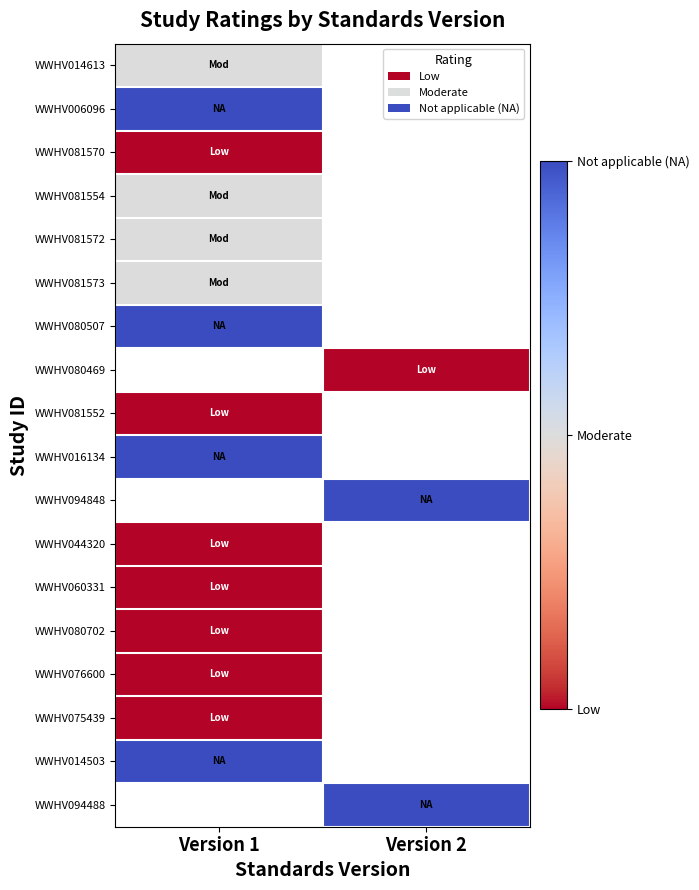

Which label corresponds to the largest value in the chart?

Version 1